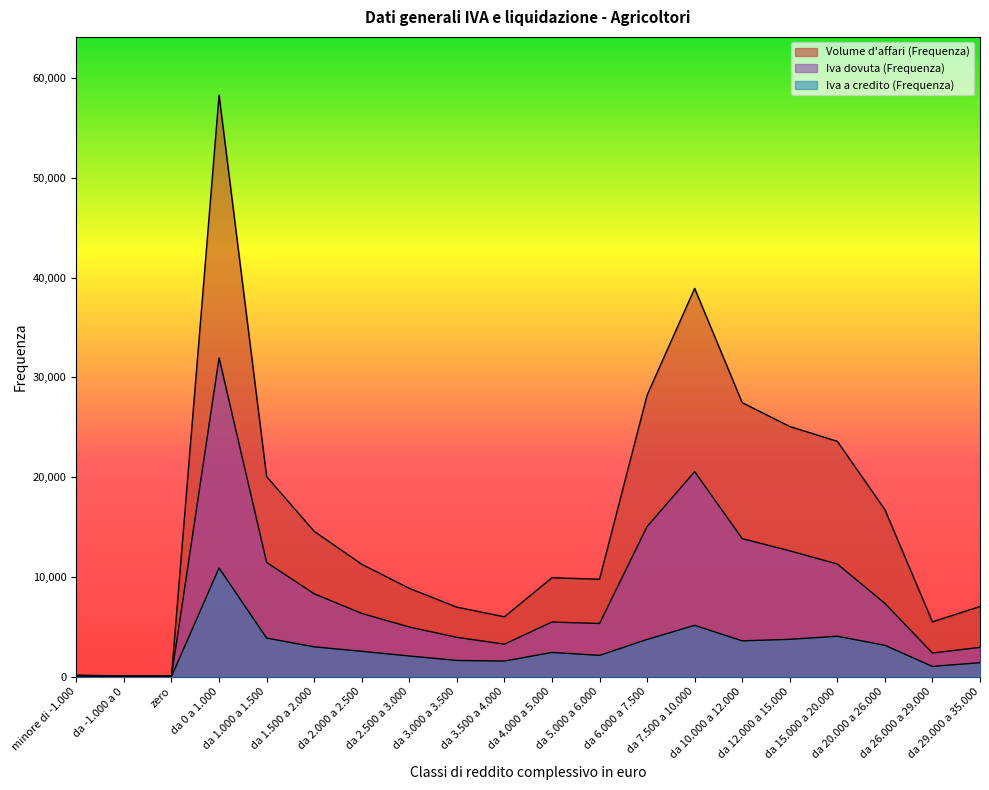

True or false: Iva dovuta (Frequenza) and Iva a credito (Frequenza) intersect in this chart.

False